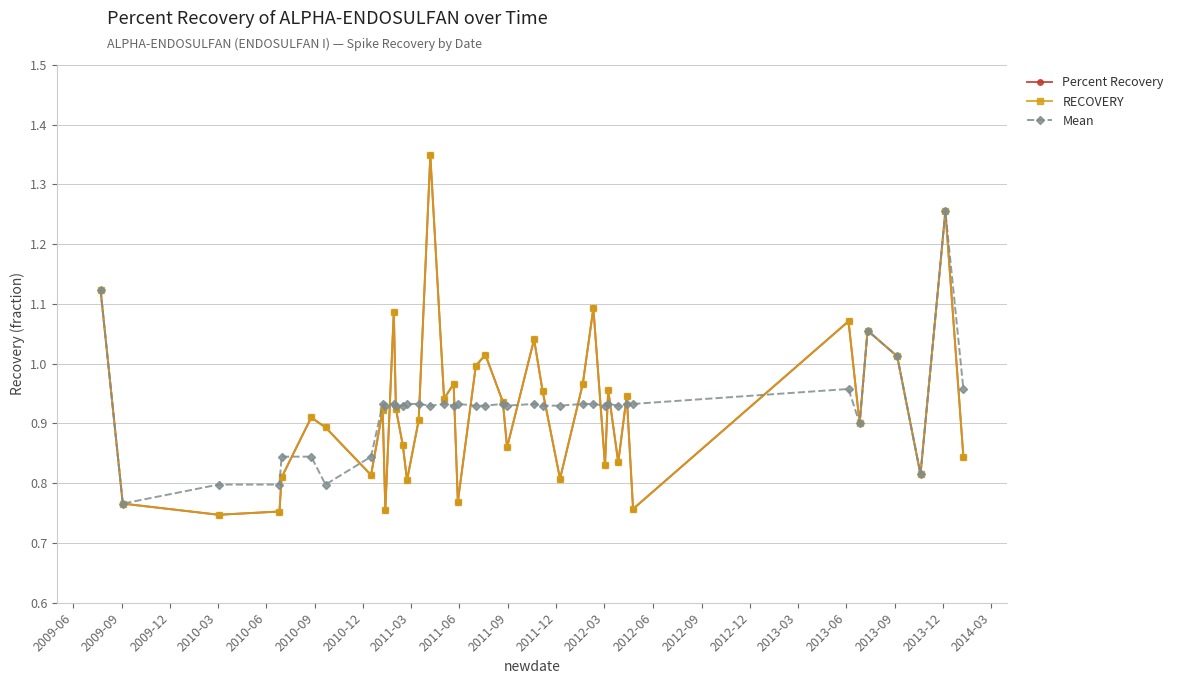

Which series has the largest range (max minus min)?

Percent Recovery